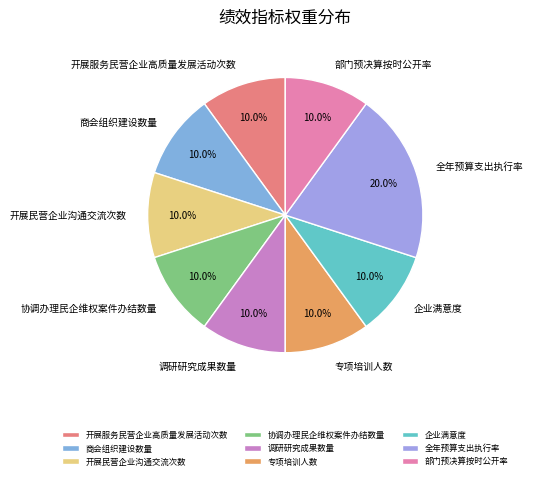

To the nearest percent, what is the average slice percentage?

11%